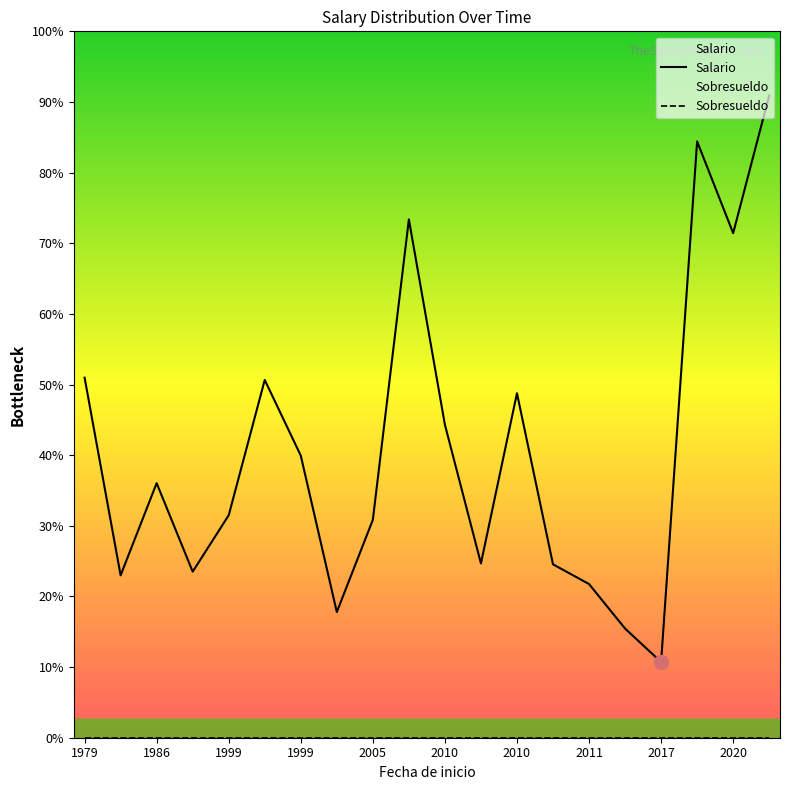

How many data points in Salario are less than 2775?

10